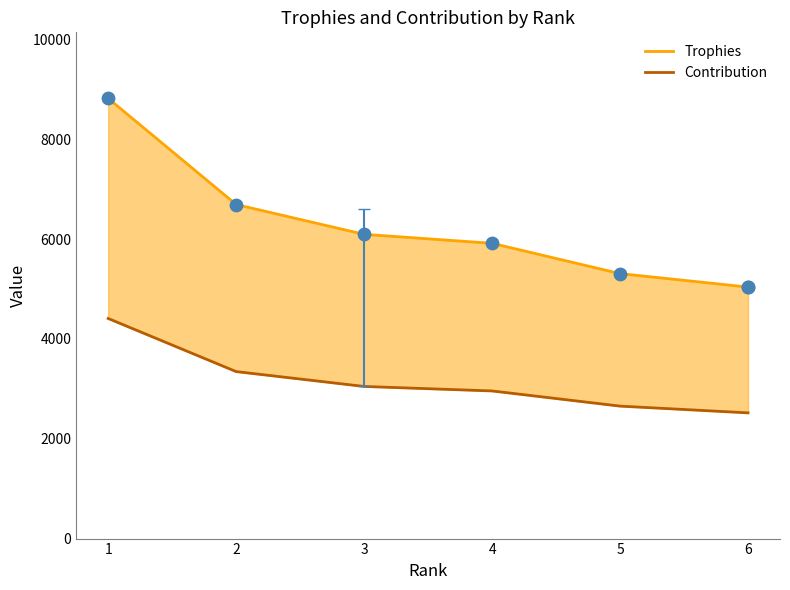

What is the total value across all series at 1?

13230